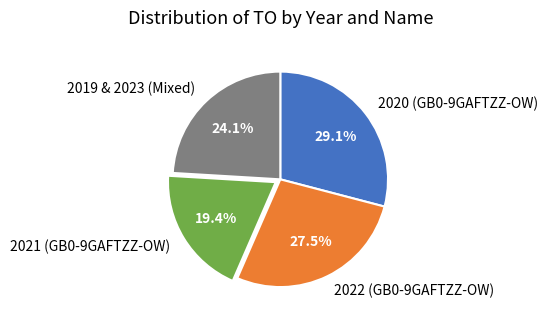

How much of the chart is everything except 2022 (GB0-9GAFTZZ-OW)?

72.5%